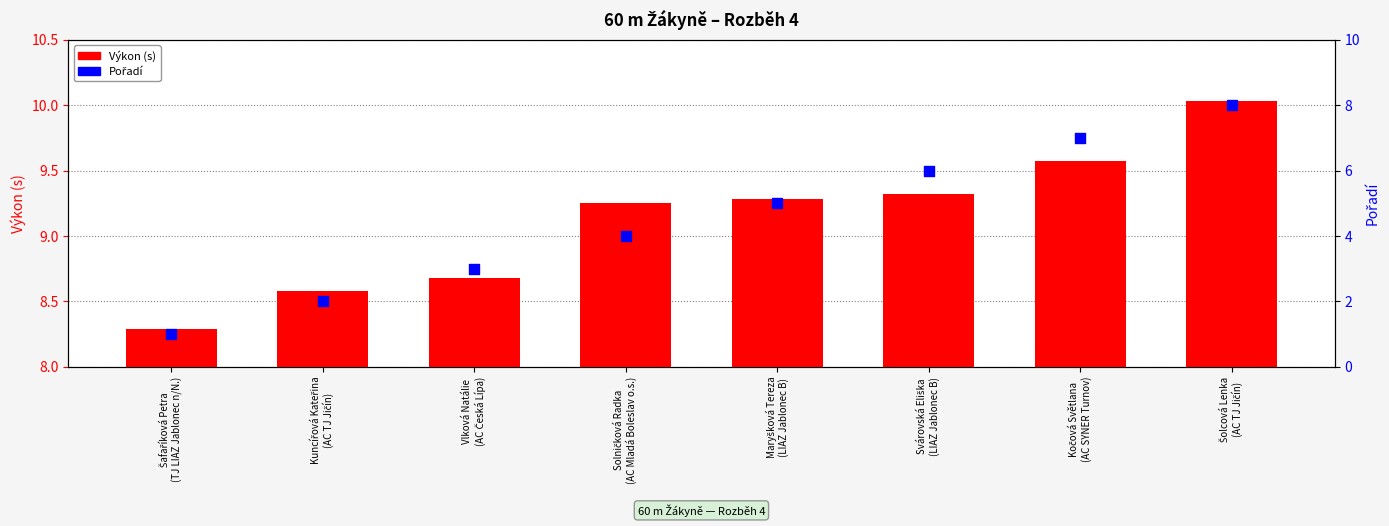

Is the value of Pořadí at Kuncířová Kateřina
(AC TJ Jičín) greater than the value of Výkon (s) at Šafaříková Petra
(TJ LIAZ Jablonec n/N.)?

No